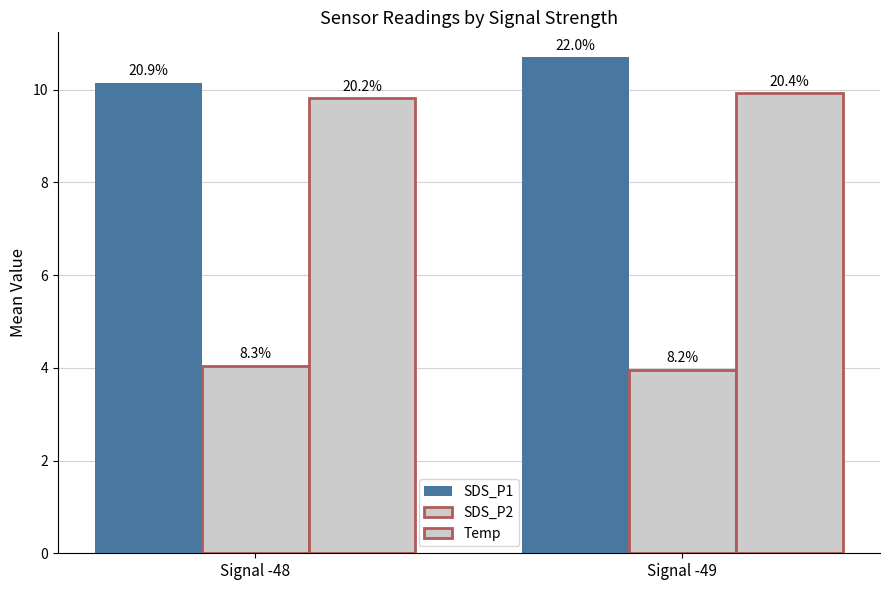

How many groups of bars are there?

2